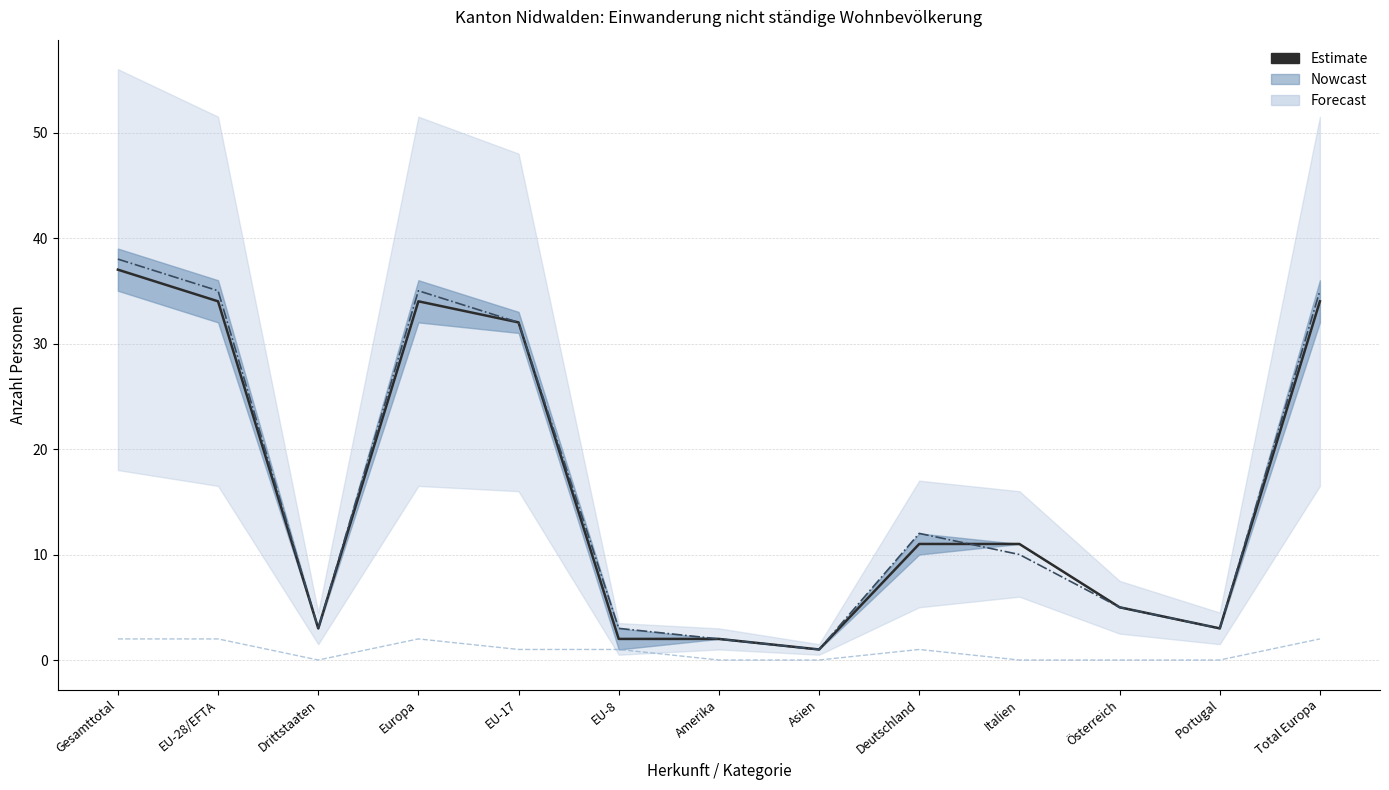

List the labels in order of Total (Kurzaufenthalter <=4M) value, largest first.

Gesamttotal, EU-28/EFTA, Europa, Total Europa, EU-17, EU-8, Deutschland, Drittstaaten, Amerika, Asien, Italien, Österreich, Portugal